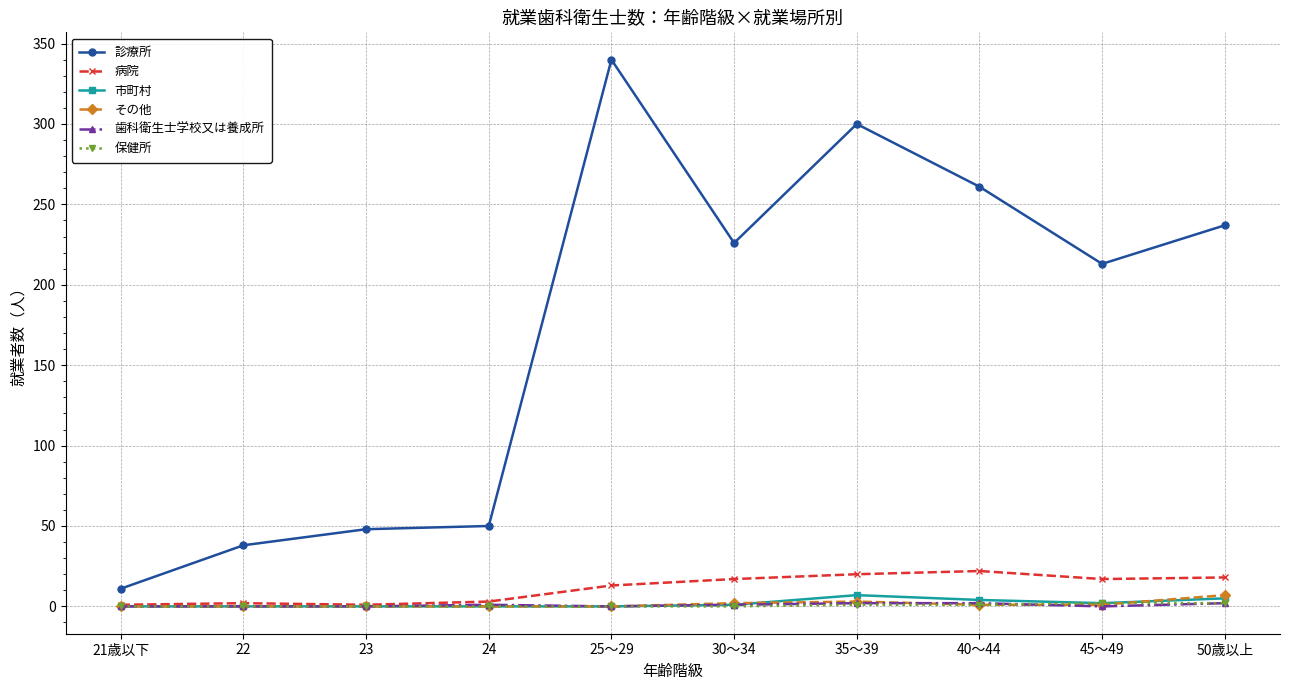

What is the label of the 5th point from the right?

30～34